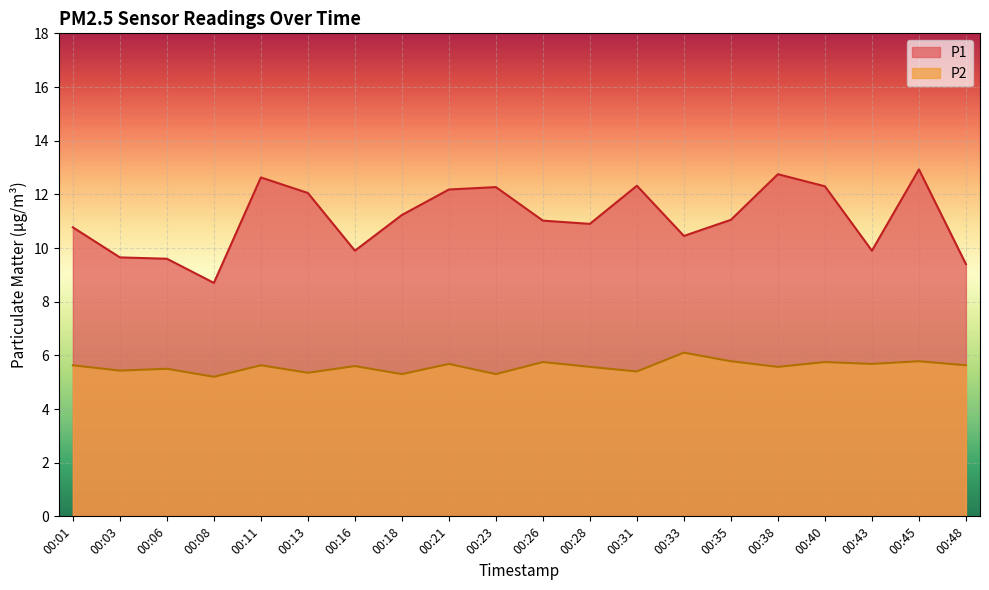

What is the value of the P2 point at the 3rd from the left?

5.5